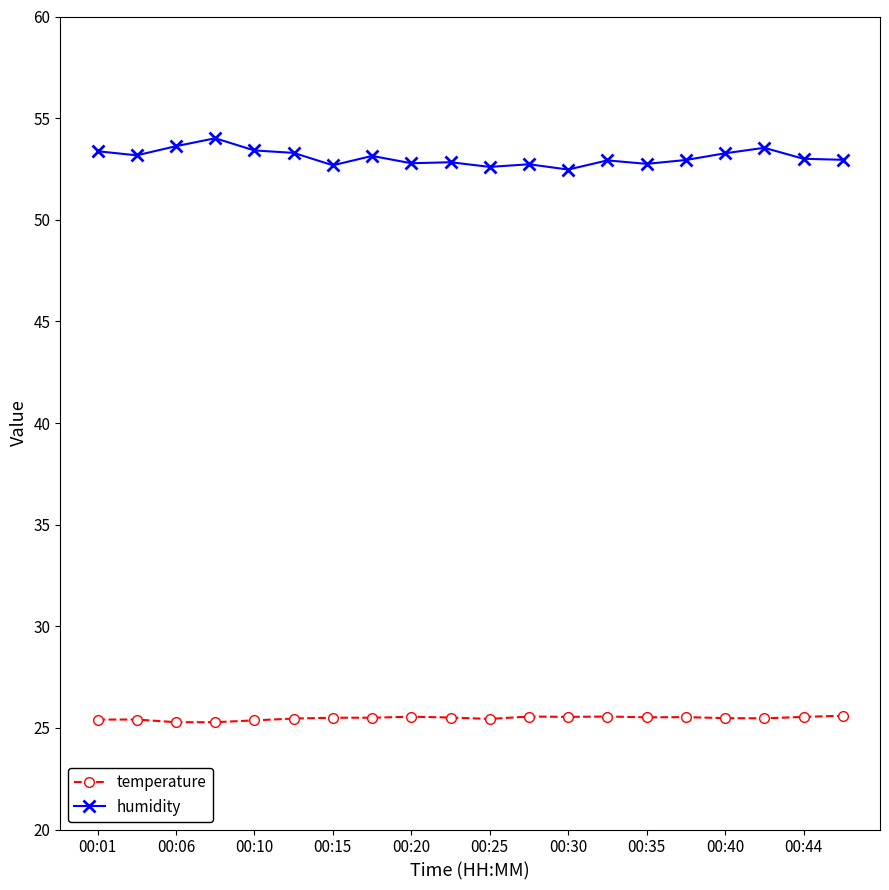

True or false: humidity and temperature cross at least once.

False